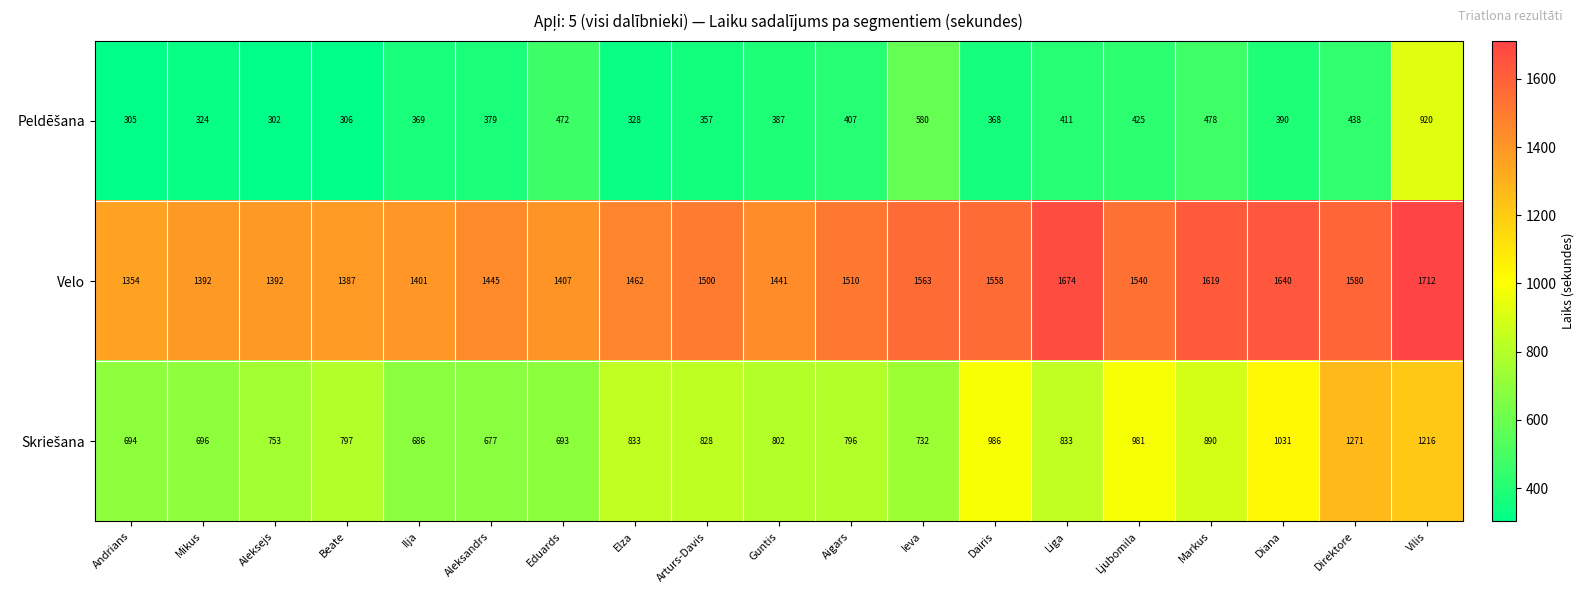

What is the minimum value shown in the chart?

302